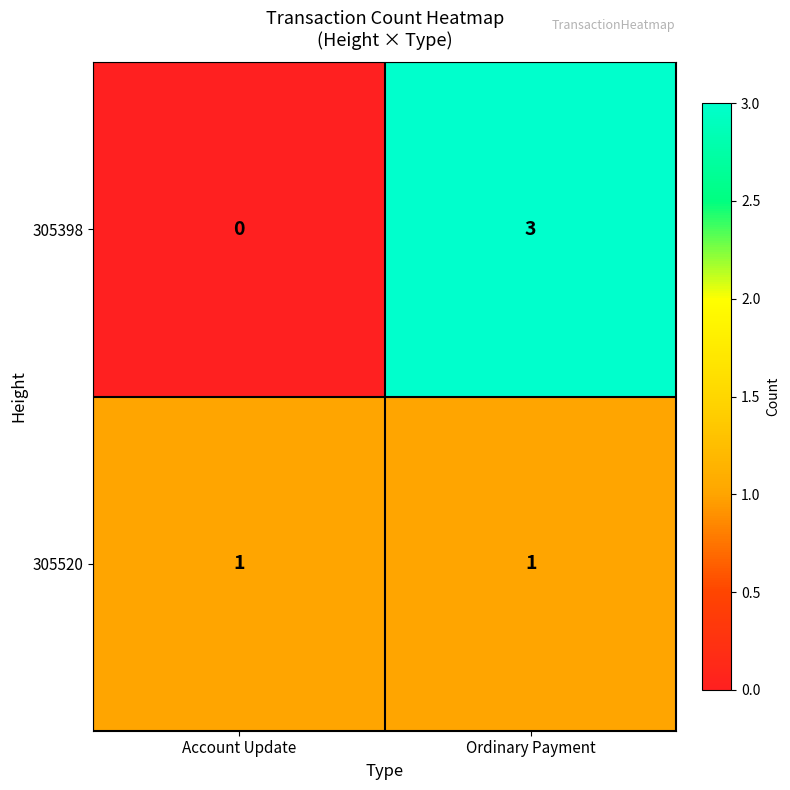

Reading left to right, list all the values displayed in this chart.

305398: Account Update=0	Ordinary Payment=3
305520: Account Update=1	Ordinary Payment=1